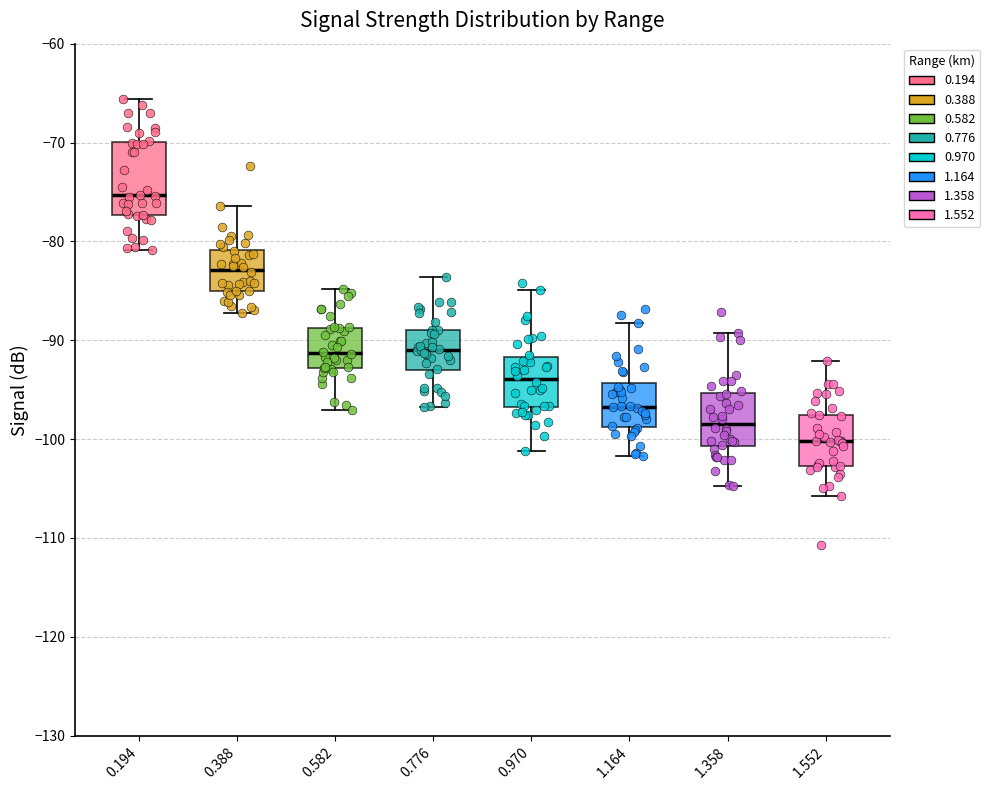

Reading left to right, transcribe this box plot: for each box, give where its median line is, the range the box spans, and where its two whiskers end, as read against the y-axis. The values are not printed on the chart, so give them approximately, as read against the axis.

0.194: median -75, box -77 to -70, whiskers -81 to -66
0.388: median -83, box -85 to -81, whiskers -87 to -76
0.582: median -91, box -93 to -89, whiskers -97 to -85
0.776: median -91, box -93 to -89, whiskers -97 to -84
0.970: median -94, box -97 to -92, whiskers -101 to -85
1.164: median -97, box -99 to -94, whiskers -102 to -88
1.358: median -98, box -101 to -95, whiskers -105 to -89
1.552: median -100, box -103 to -98, whiskers -106 to -92